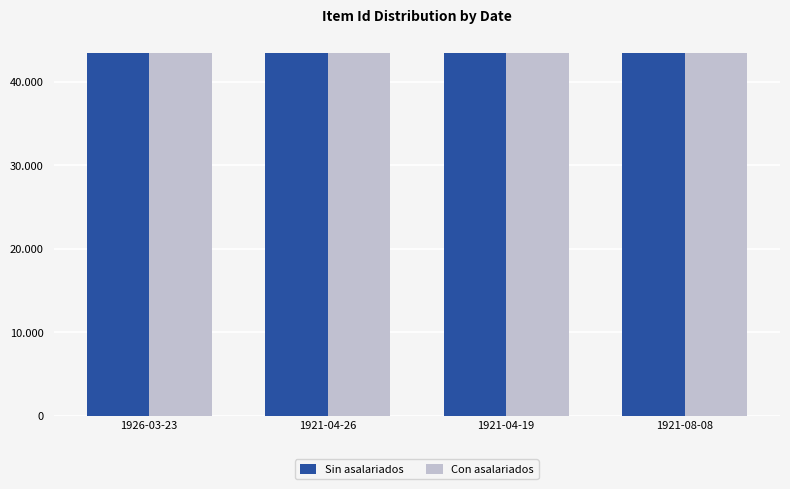

Rank the categories by Sin asalariados value from highest to lowest.

1921-04-19, 1921-04-26, 1921-08-08, 1926-03-23